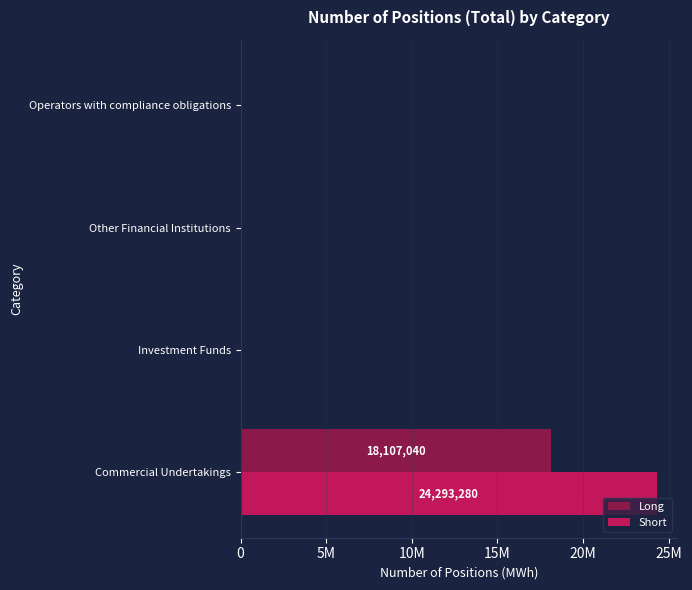

What are all the series names shown in the legend?

Long, Short